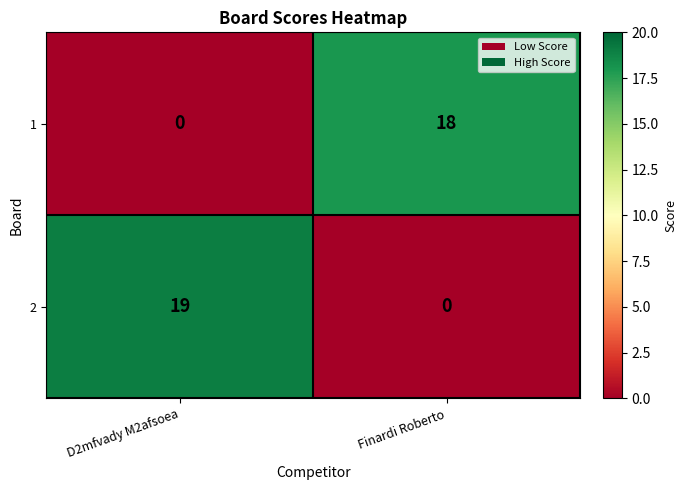

Rank the series at Finardi Roberto from highest to lowest value.

1, 2